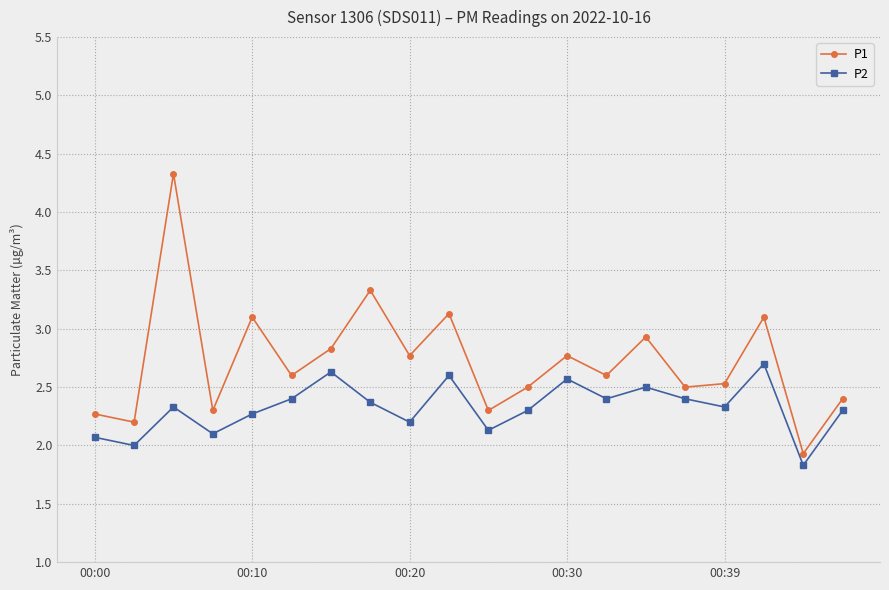

What is the smallest value displayed?

1.8